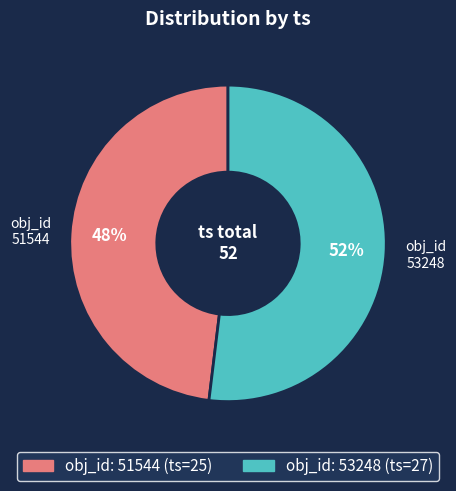

To the nearest percent, what is the average slice percentage?

50%